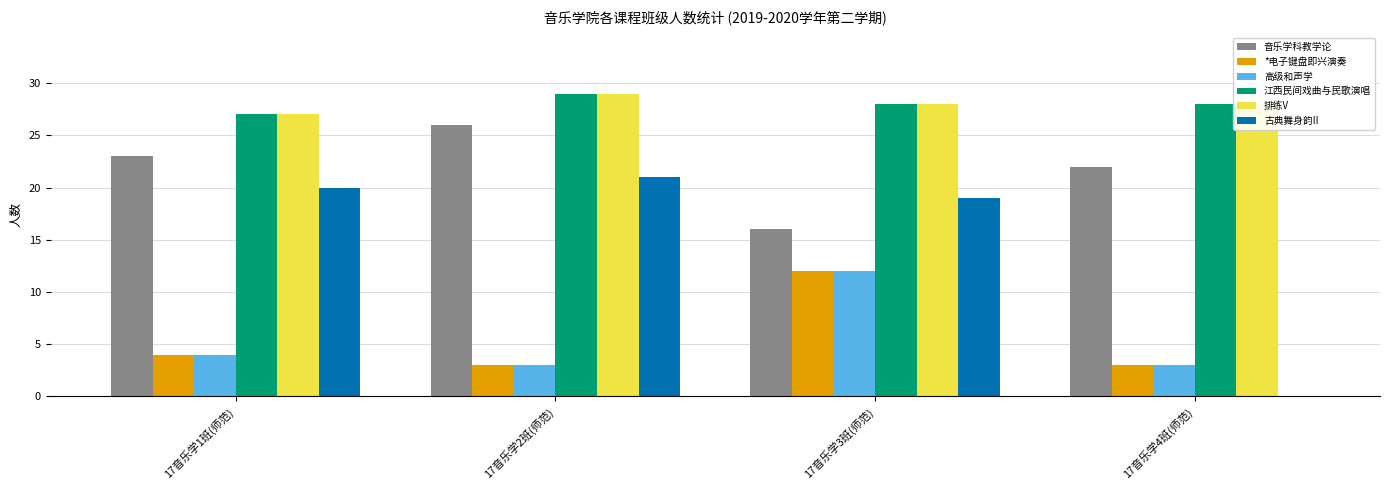

Between 17音乐学2班(师范) and 17音乐学4班(师范), which series saw the biggest shift?

古典舞身韵II